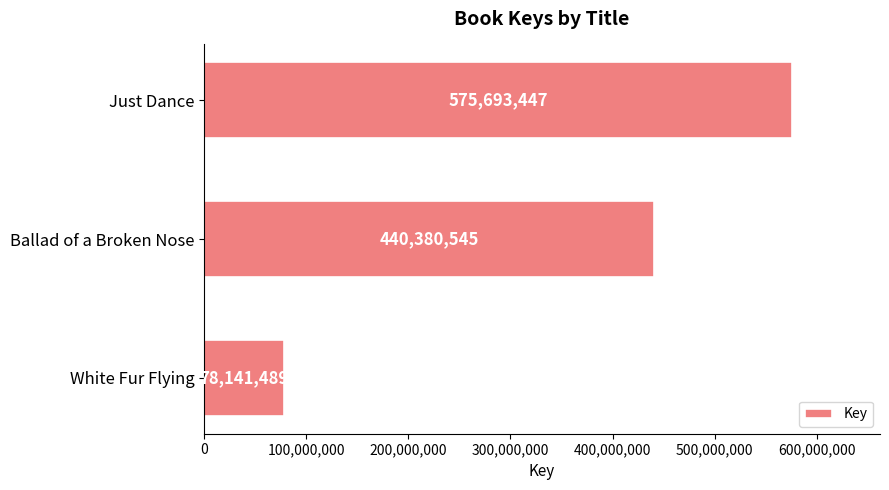

Is it true that the value at Ballad of a Broken Nose is 440380545?

True